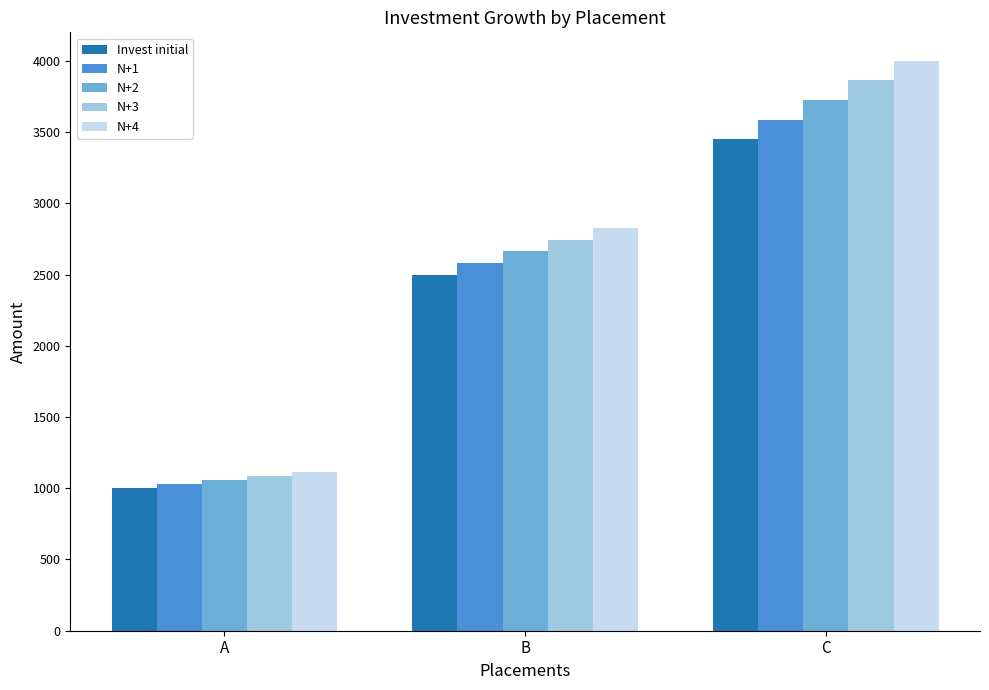

Which series changed the most between A and C?

N+4